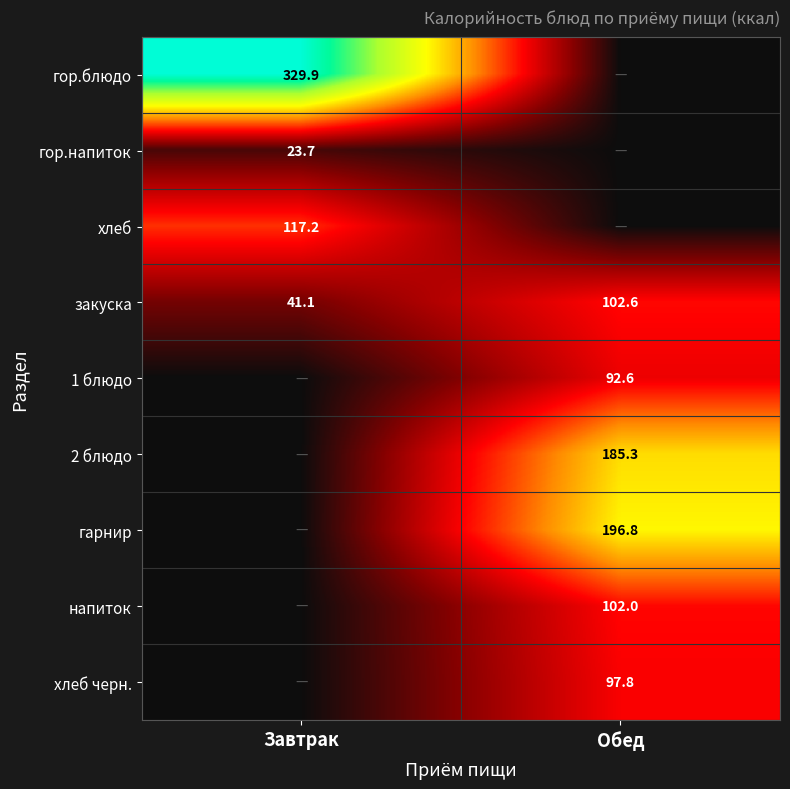

What is the difference between the maximum and minimum values in the закуска series?

61.5